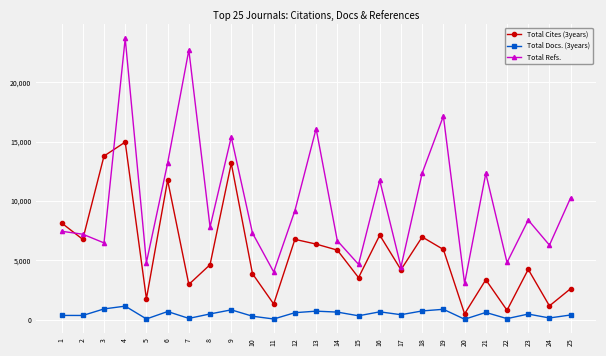

What is the approximate value of Total Docs. (3years) at 15?

344